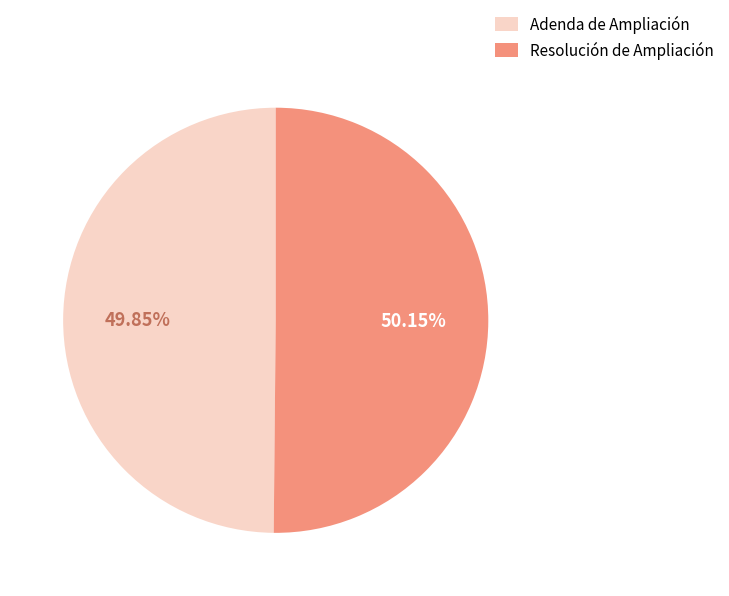

What is the ratio of the value at Adenda de Ampliación to the value at Resolución de Ampliación?

1.0